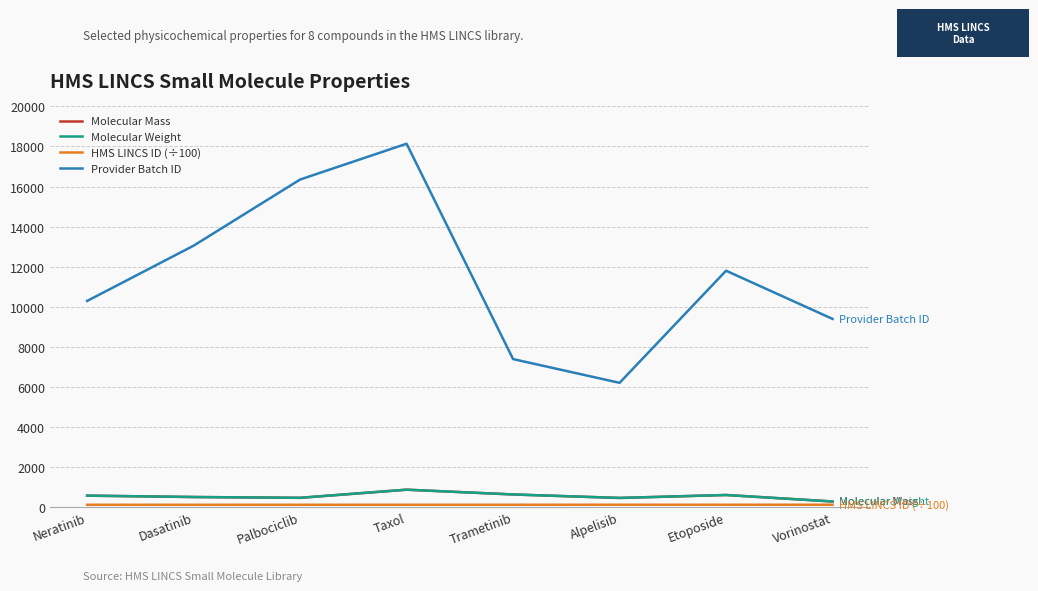

What is the sum of the Provider Batch ID values at Vorinostat and Alpelisib?

15578.0